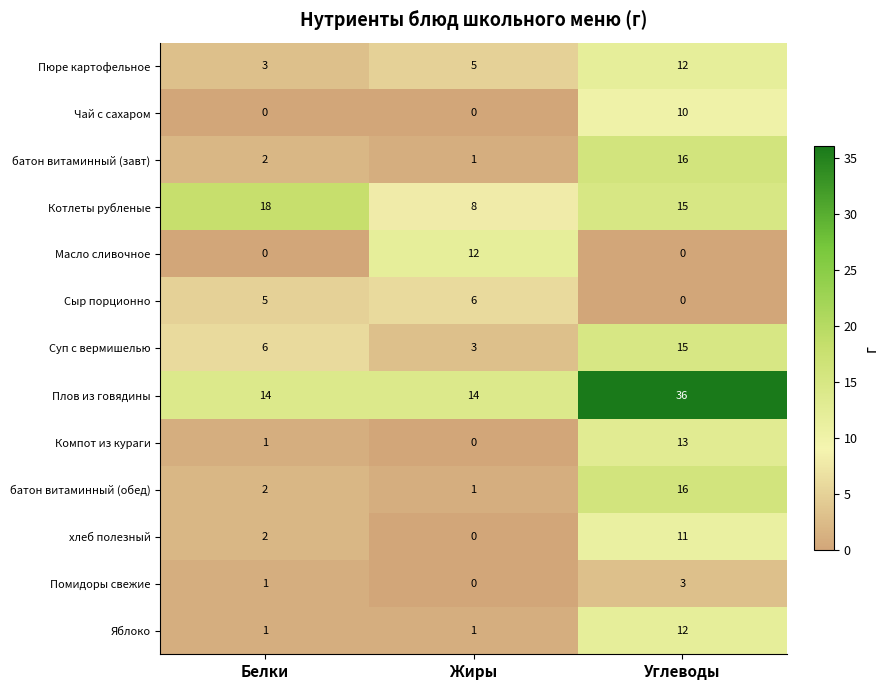

What is the total value across all series at Углеводы?

159